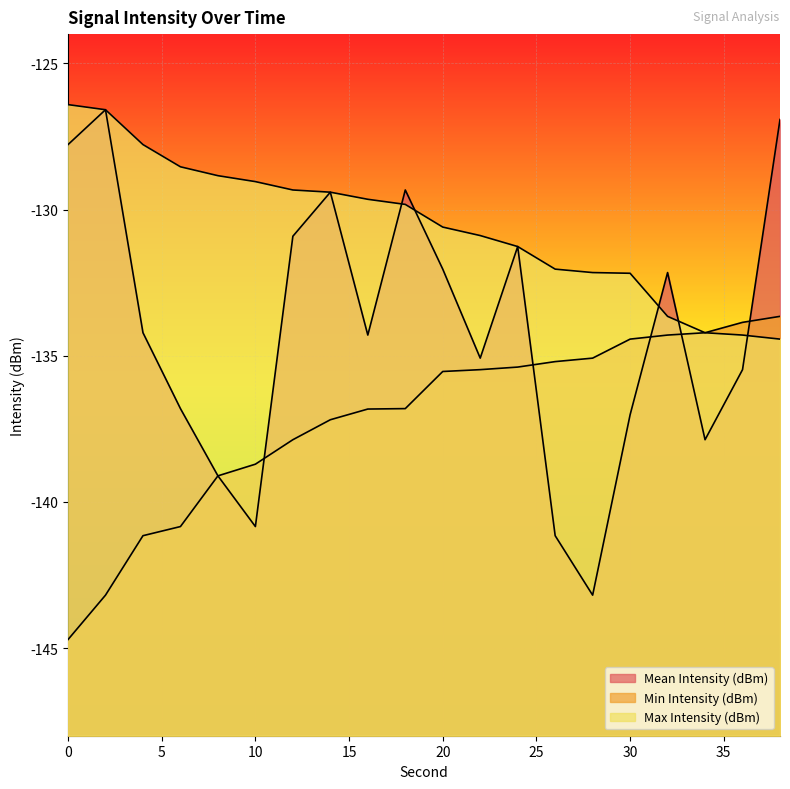

What is the difference between the maximum and second lowest values in the Max Intensity (dBm) series?

7.9